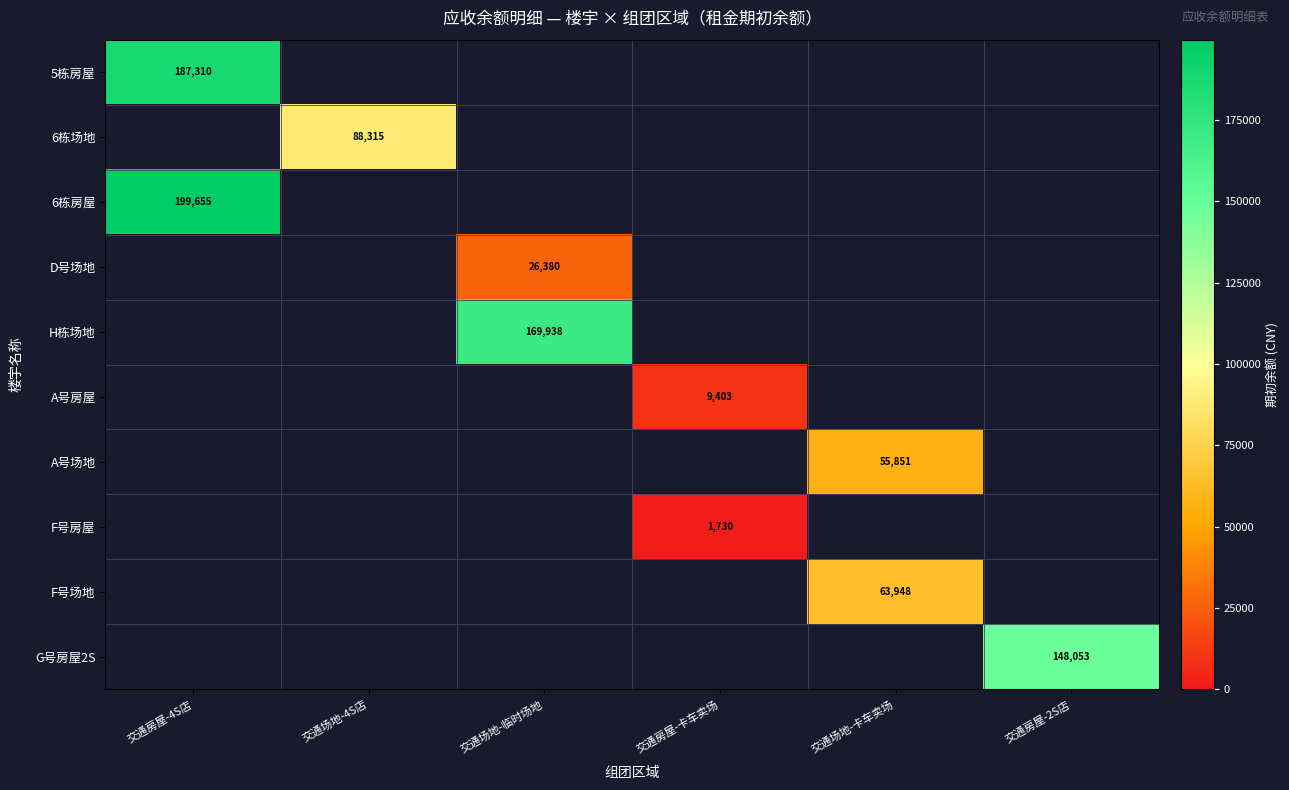

At how many categories does at least one series exceed 140538?

3